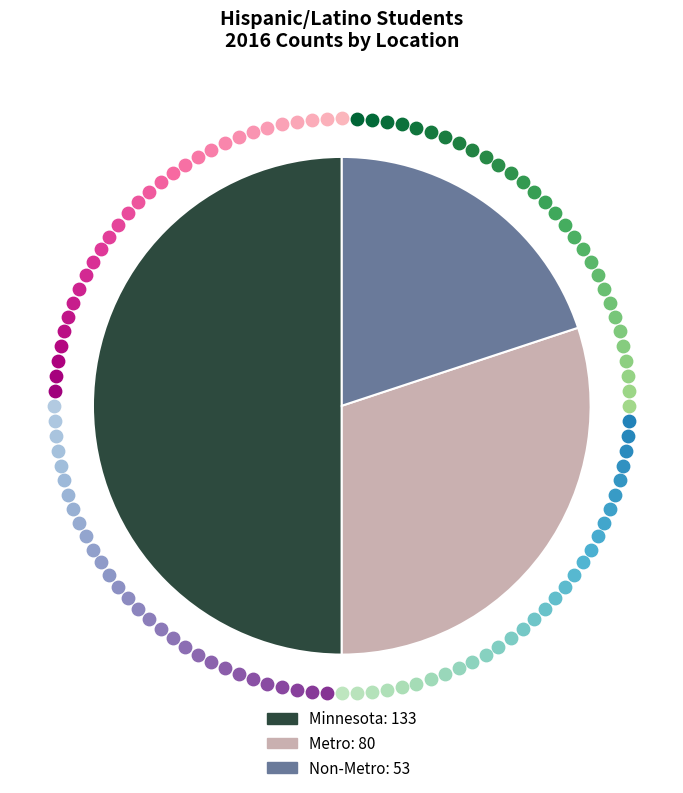

Count the number of slices in the pie.

3